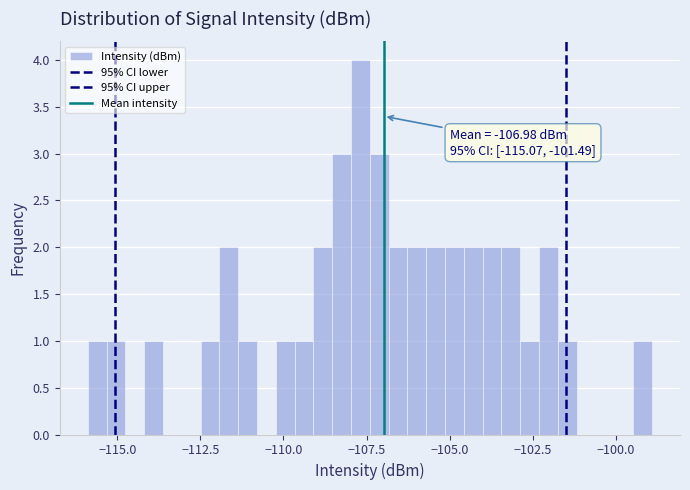

Read against the x-axis, roughly where is the centre of the tallest bar?

-107.5